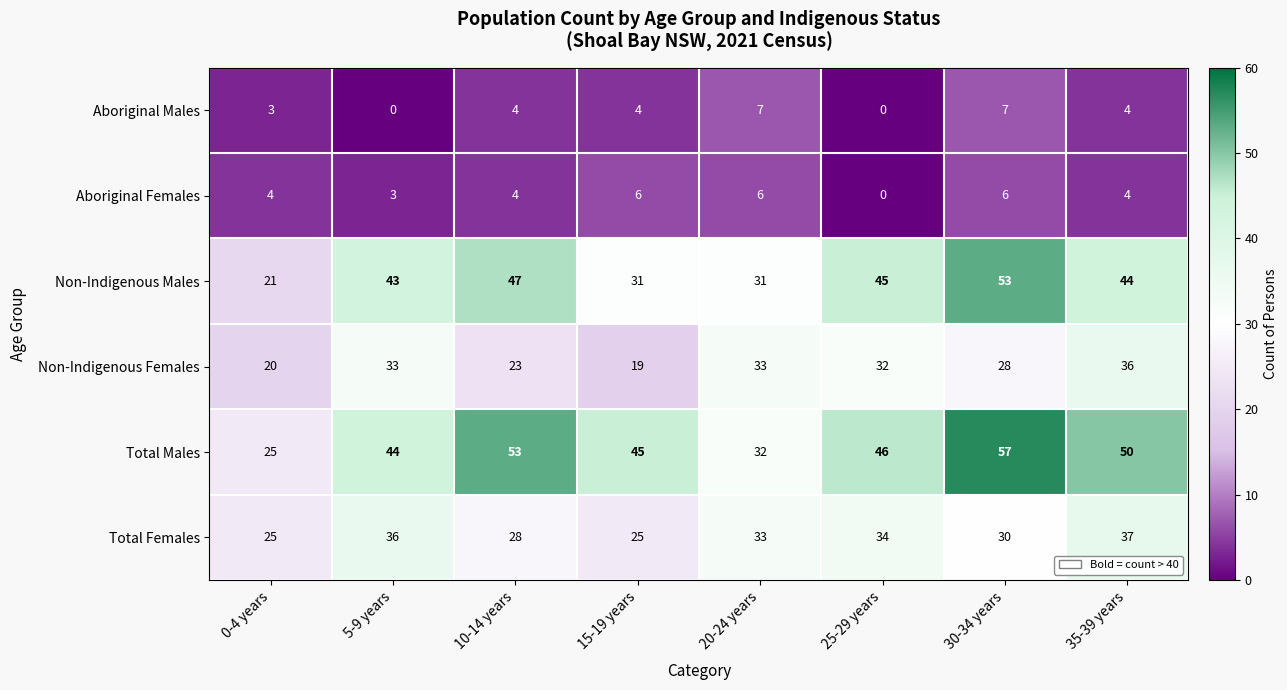

Which series changed the most between 20-24 years and 35-39 years?

Total Males